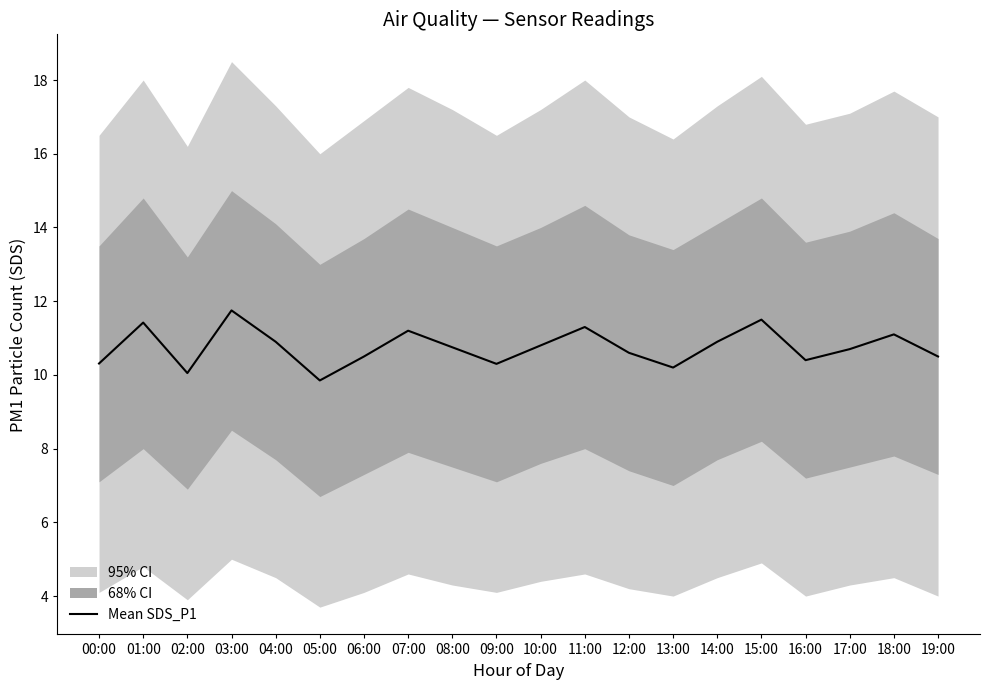

Reading right to left, what are all the values shown in this chart?

19:00=10.5	18:00=11.1	17:00=10.7	16:00=10.4	15:00=11.5	14:00=10.9	13:00=10.2	12:00=10.6	11:00=11.3	10:00=10.8	09:00=10.3	08:00=10.8	07:00=11.2	06:00=10.5	05:00=9.8	04:00=10.9	03:00=11.8	02:00=10.1	01:00=11.4	00:00=10.3